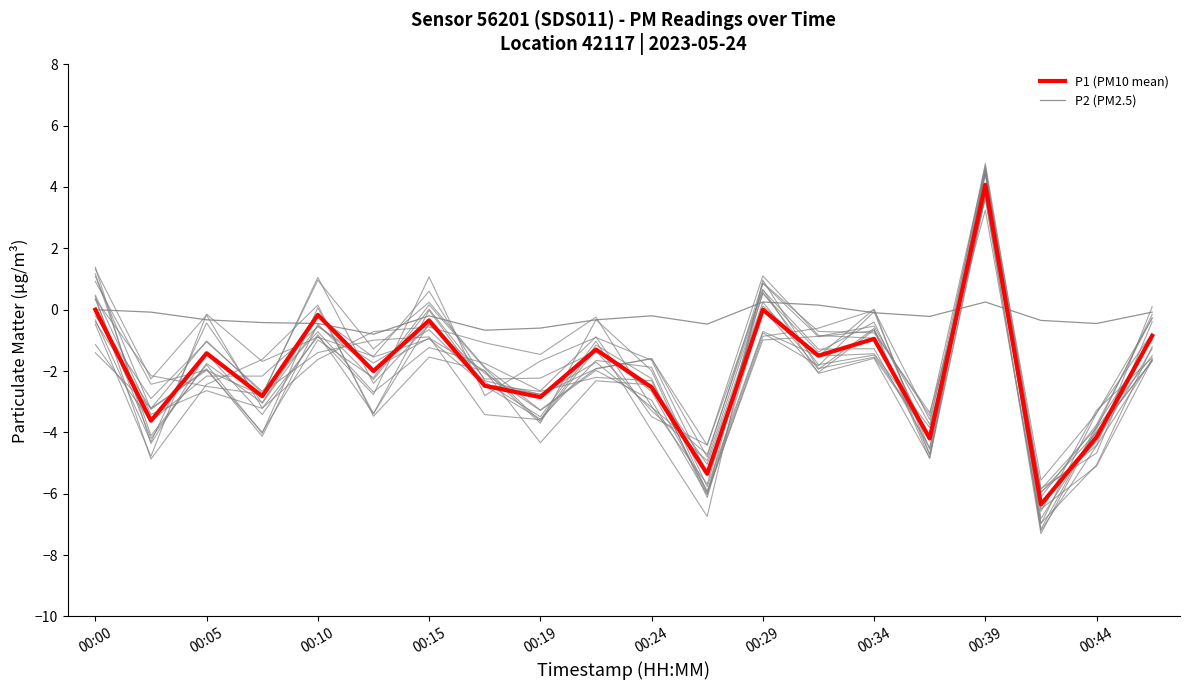

Which series has the largest range (max minus min)?

P1 (PM10 mean)